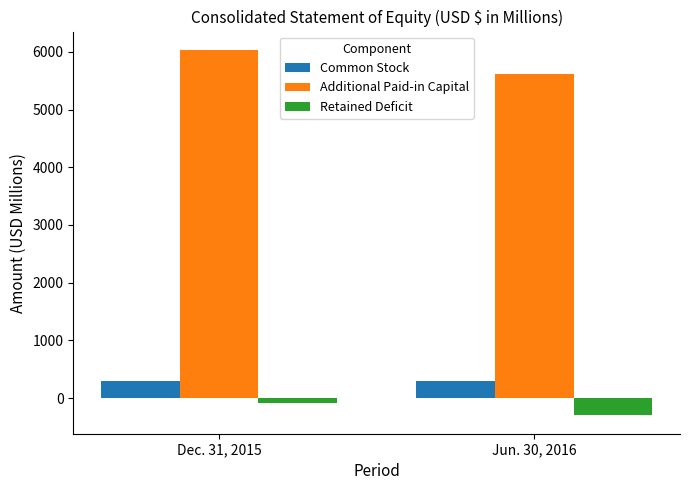

True or false: Additional Paid-in Capital has a value of 8125 at Dec. 31, 2015.

False